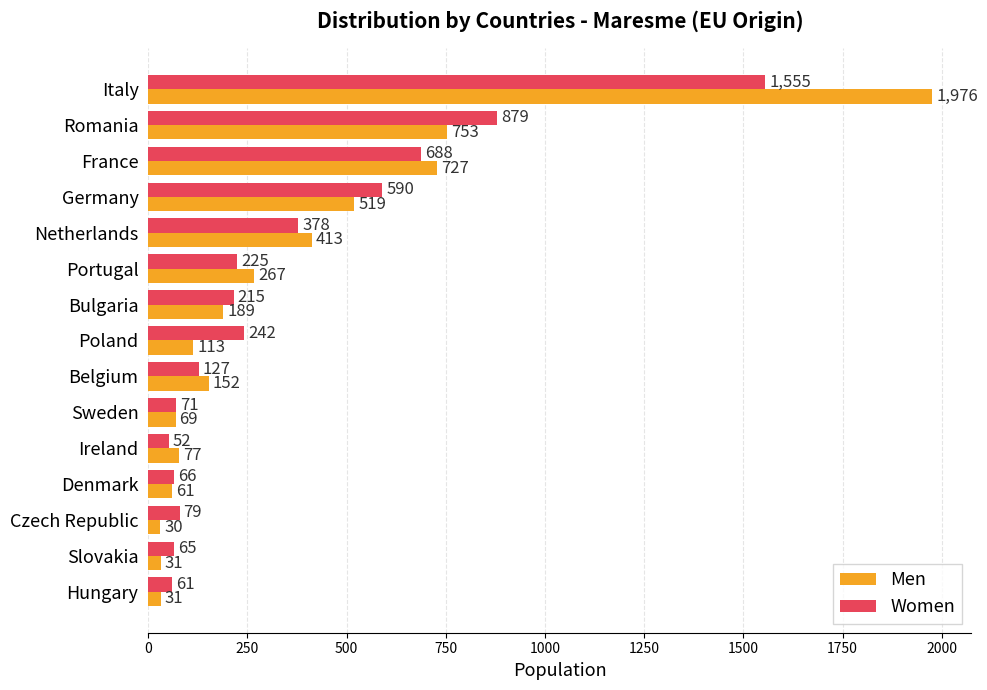

Where is Women nearest to the value 803?

Romania